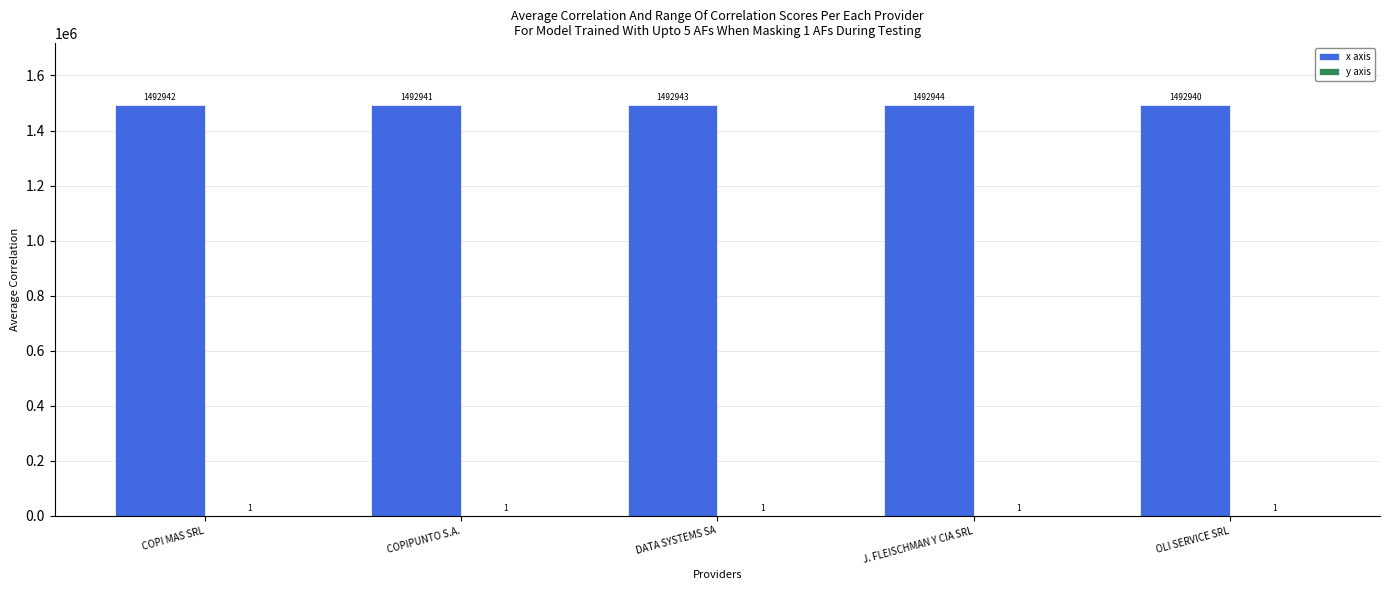

Which label corresponds to the largest value in the chart?

J. FLEISCHMAN Y CIA SRL